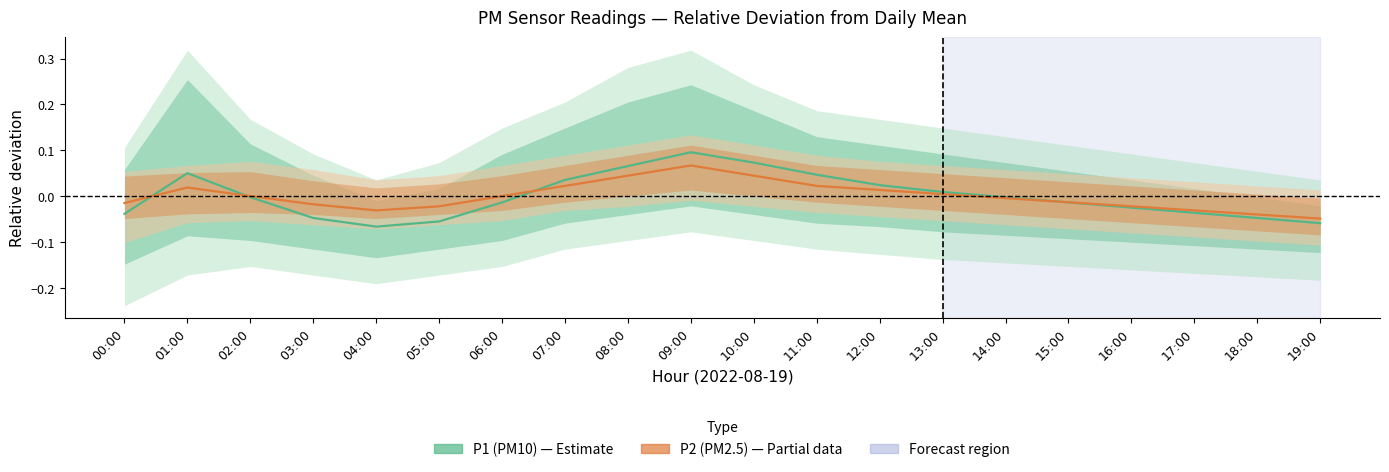

Does the chart have visible grid lines?

No